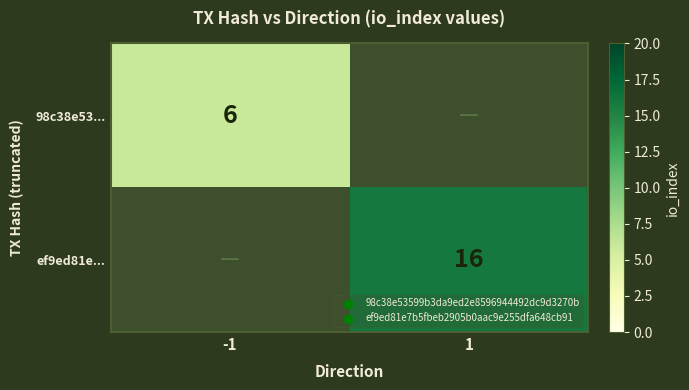

At how many categories does at least one series exceed 11?

1